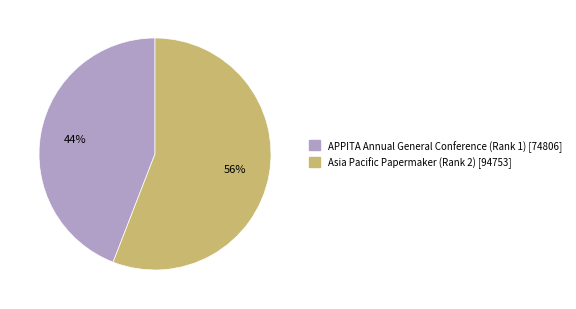

The Asia Pacific Papermaker (Rank 2) slice represents 56% of the pie. True or false?

True